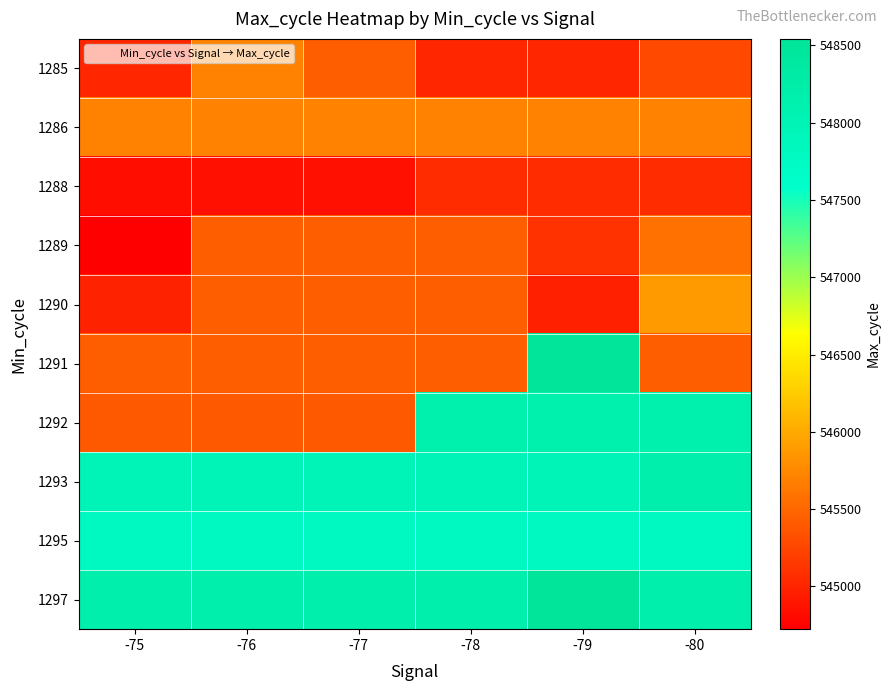

Which series has the largest total across all categories?

1297